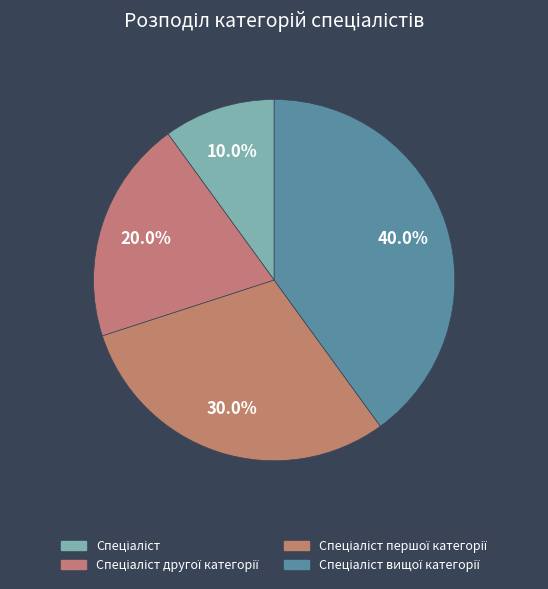

Which category has the biggest portion of the pie?

Спеціаліст вищої категорії